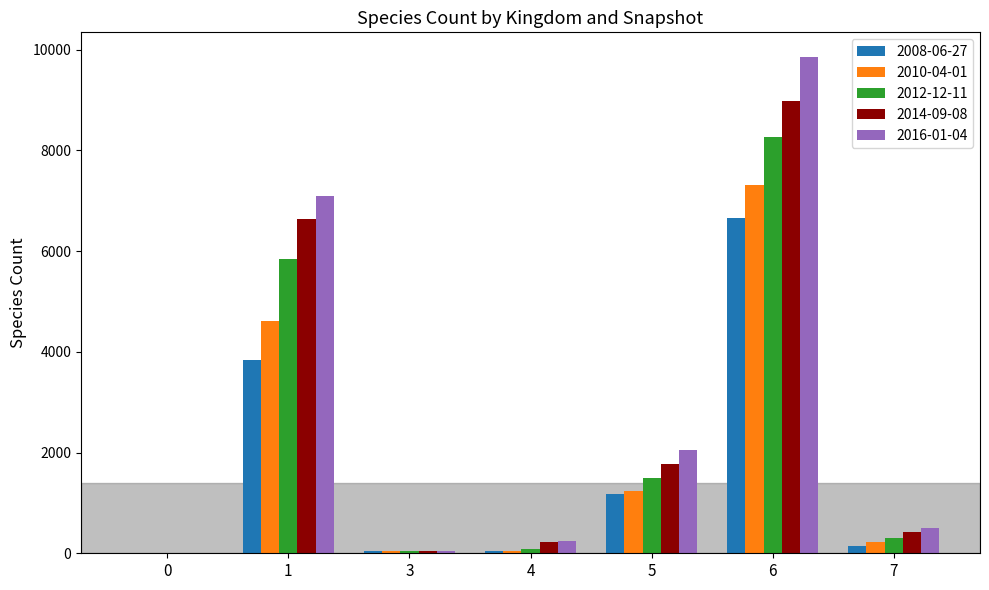

At which label does 2016-01-04 first exceed 504?

1